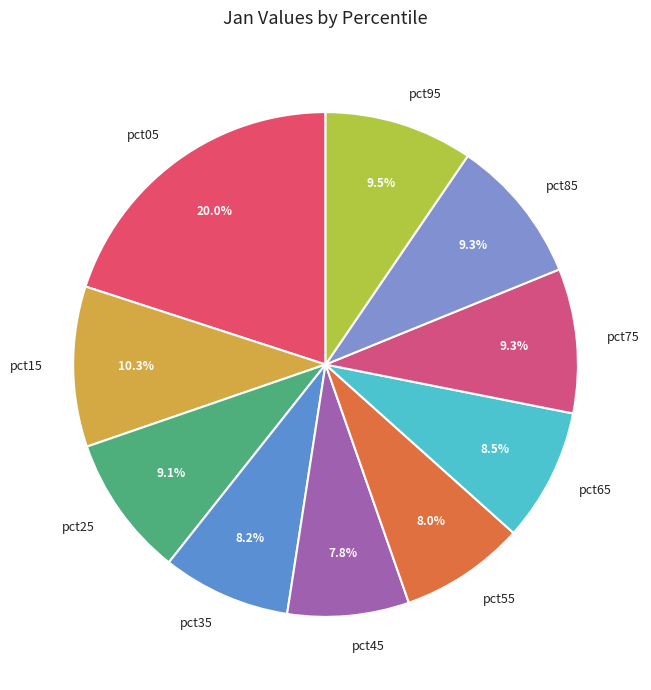

Combined, what portion of the pie is pct15 and pct55?

18.3%